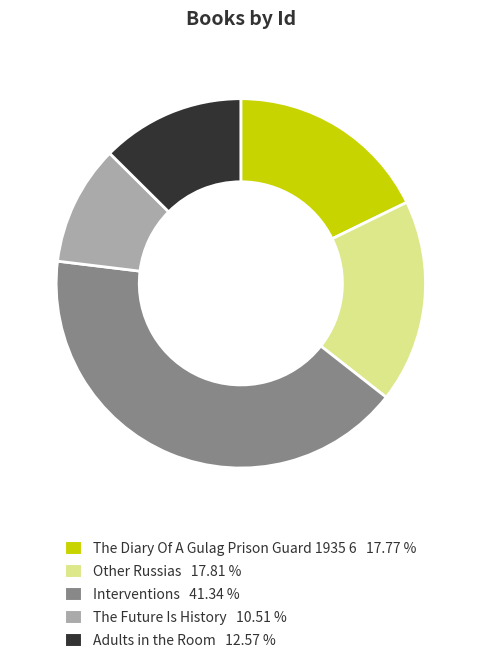

What is the largest slice in the pie chart?

Interventions